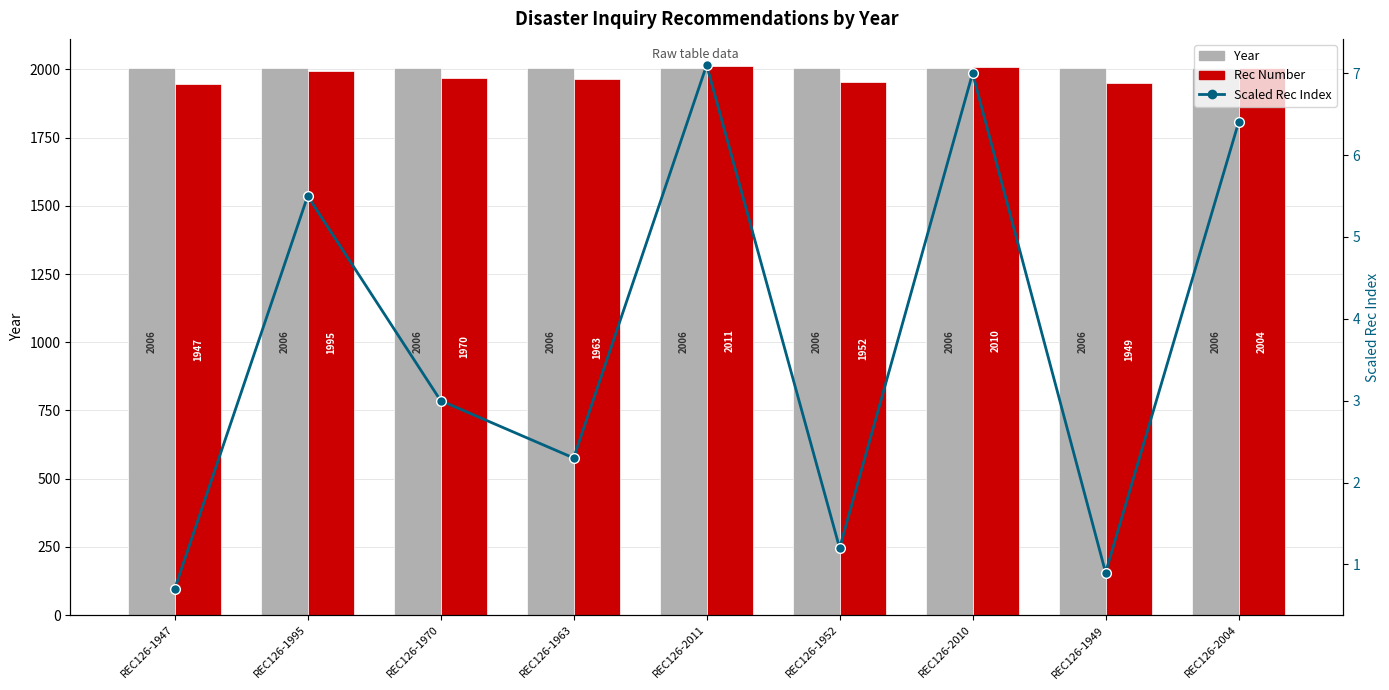

Where is Scaled Rec Index nearest to the value 3?

REC126-1970